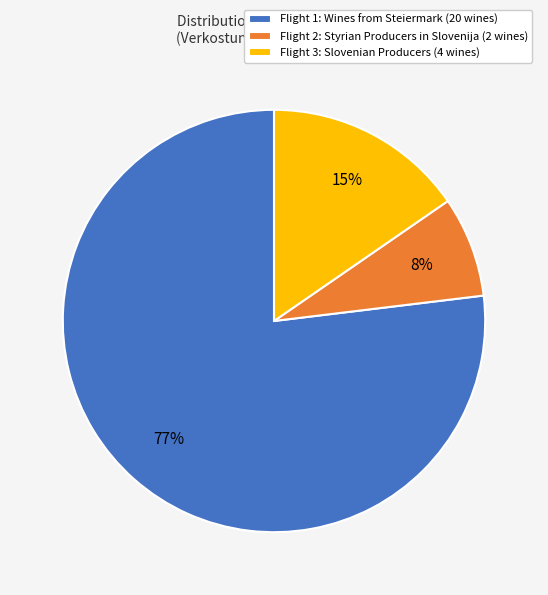

Is there any slice that represents more than half of the pie?

Yes